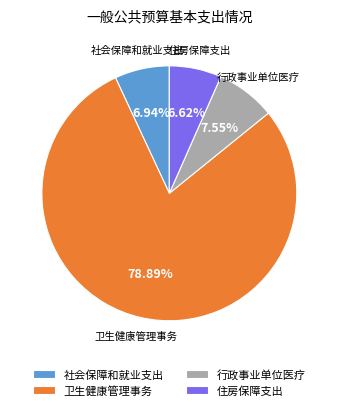

To the nearest percent, what percentage of the pie is 行政事业单位医疗?

8%